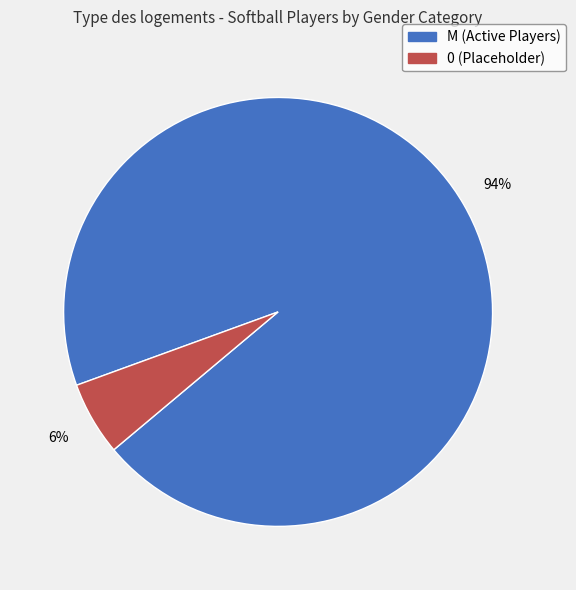

Combined, do M and 0 account for over 50%?

Yes